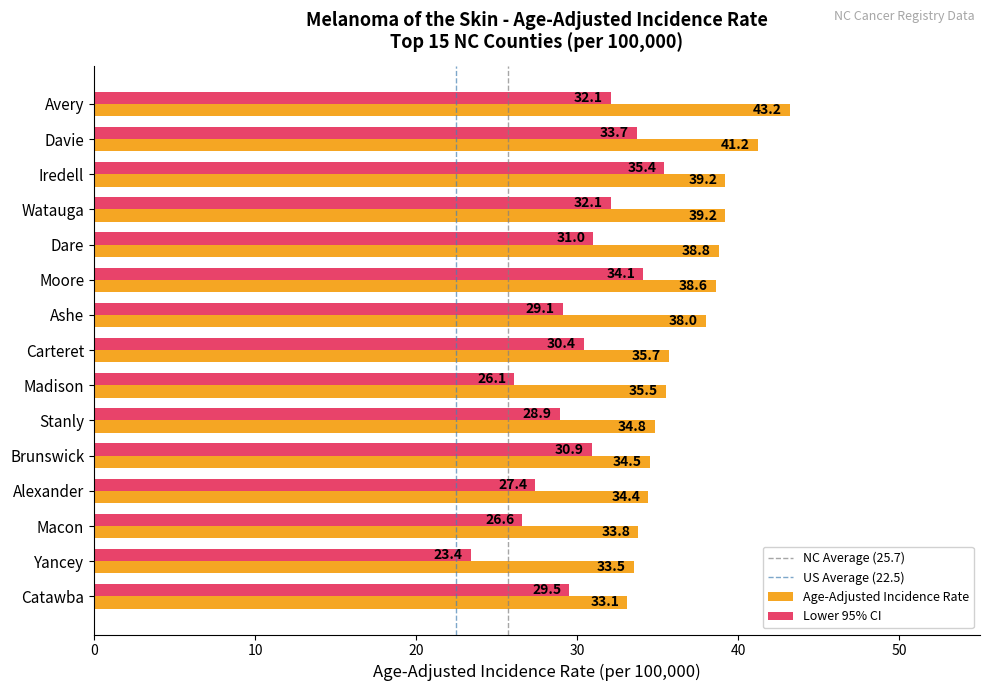

Is the value of Lower 95% CI at Dare greater than the value of Age-Adjusted Incidence Rate at Yancey?

No